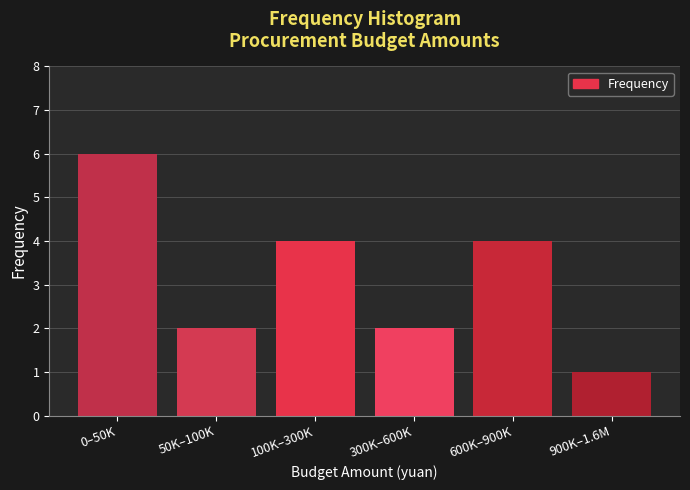

Reading left to right, what are all the values shown in this chart?

6	2	4	2	4	1